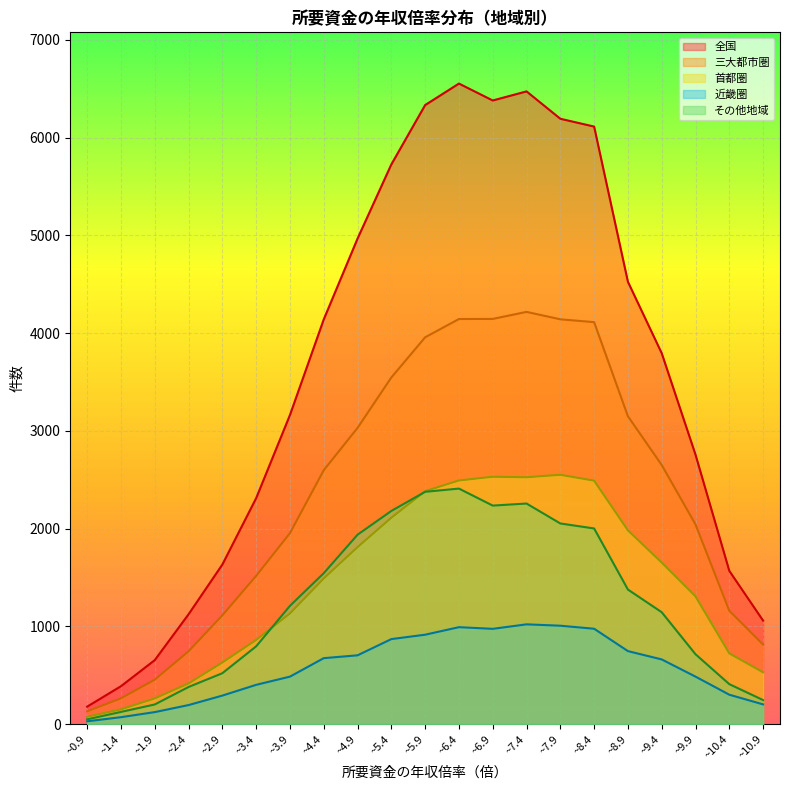

Between ~1.4 and ~6.9, which series saw the biggest shift?

全国